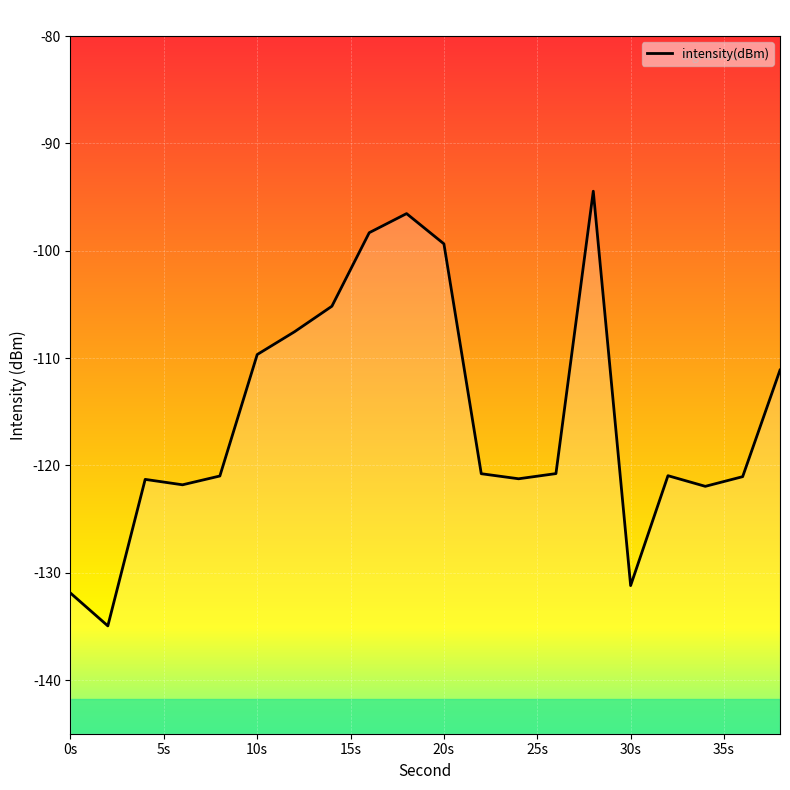

Is this an area chart (filled region under the line)?

No